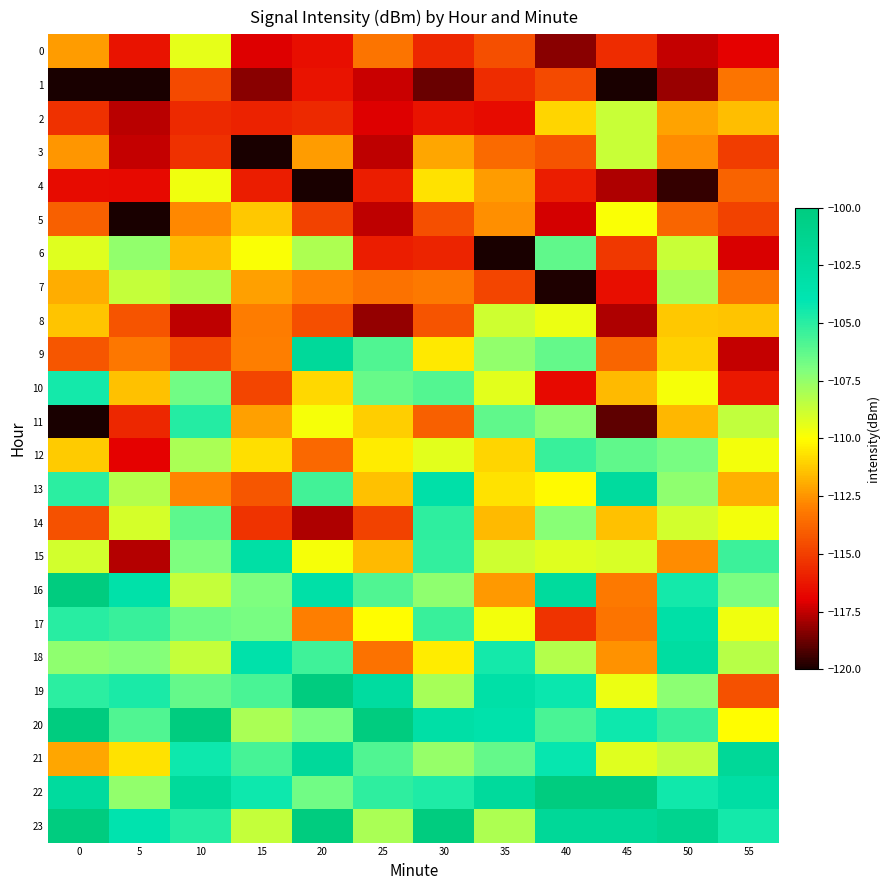

At which category is the sum across all series the highest?

10